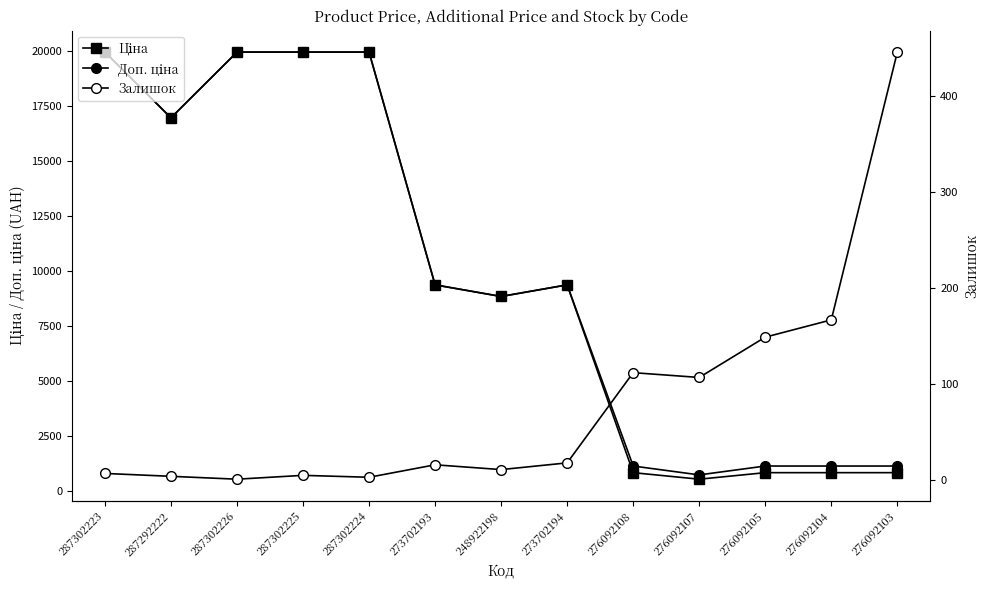

What position from the right is 248922198?

7